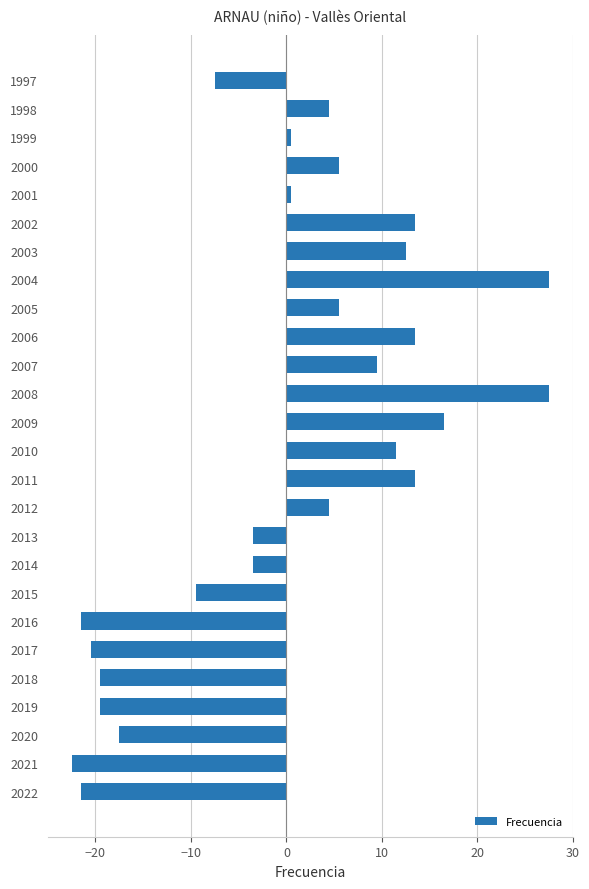

Reading bottom to top, list all the values displayed in this chart.

2022=-21.5	2021=-22.5	2020=-17.5	2019=-19.5	2018=-19.5	2017=-20.5	2016=-21.5	2015=-9.5	2014=-3.5	2013=-3.5	2012=4.5	2011=13.5	2010=11.5	2009=16.5	2008=27.5	2007=9.5	2006=13.5	2005=5.5	2004=27.5	2003=12.5	2002=13.5	2001=0.5	2000=5.5	1999=0.5	1998=4.5	1997=-7.5